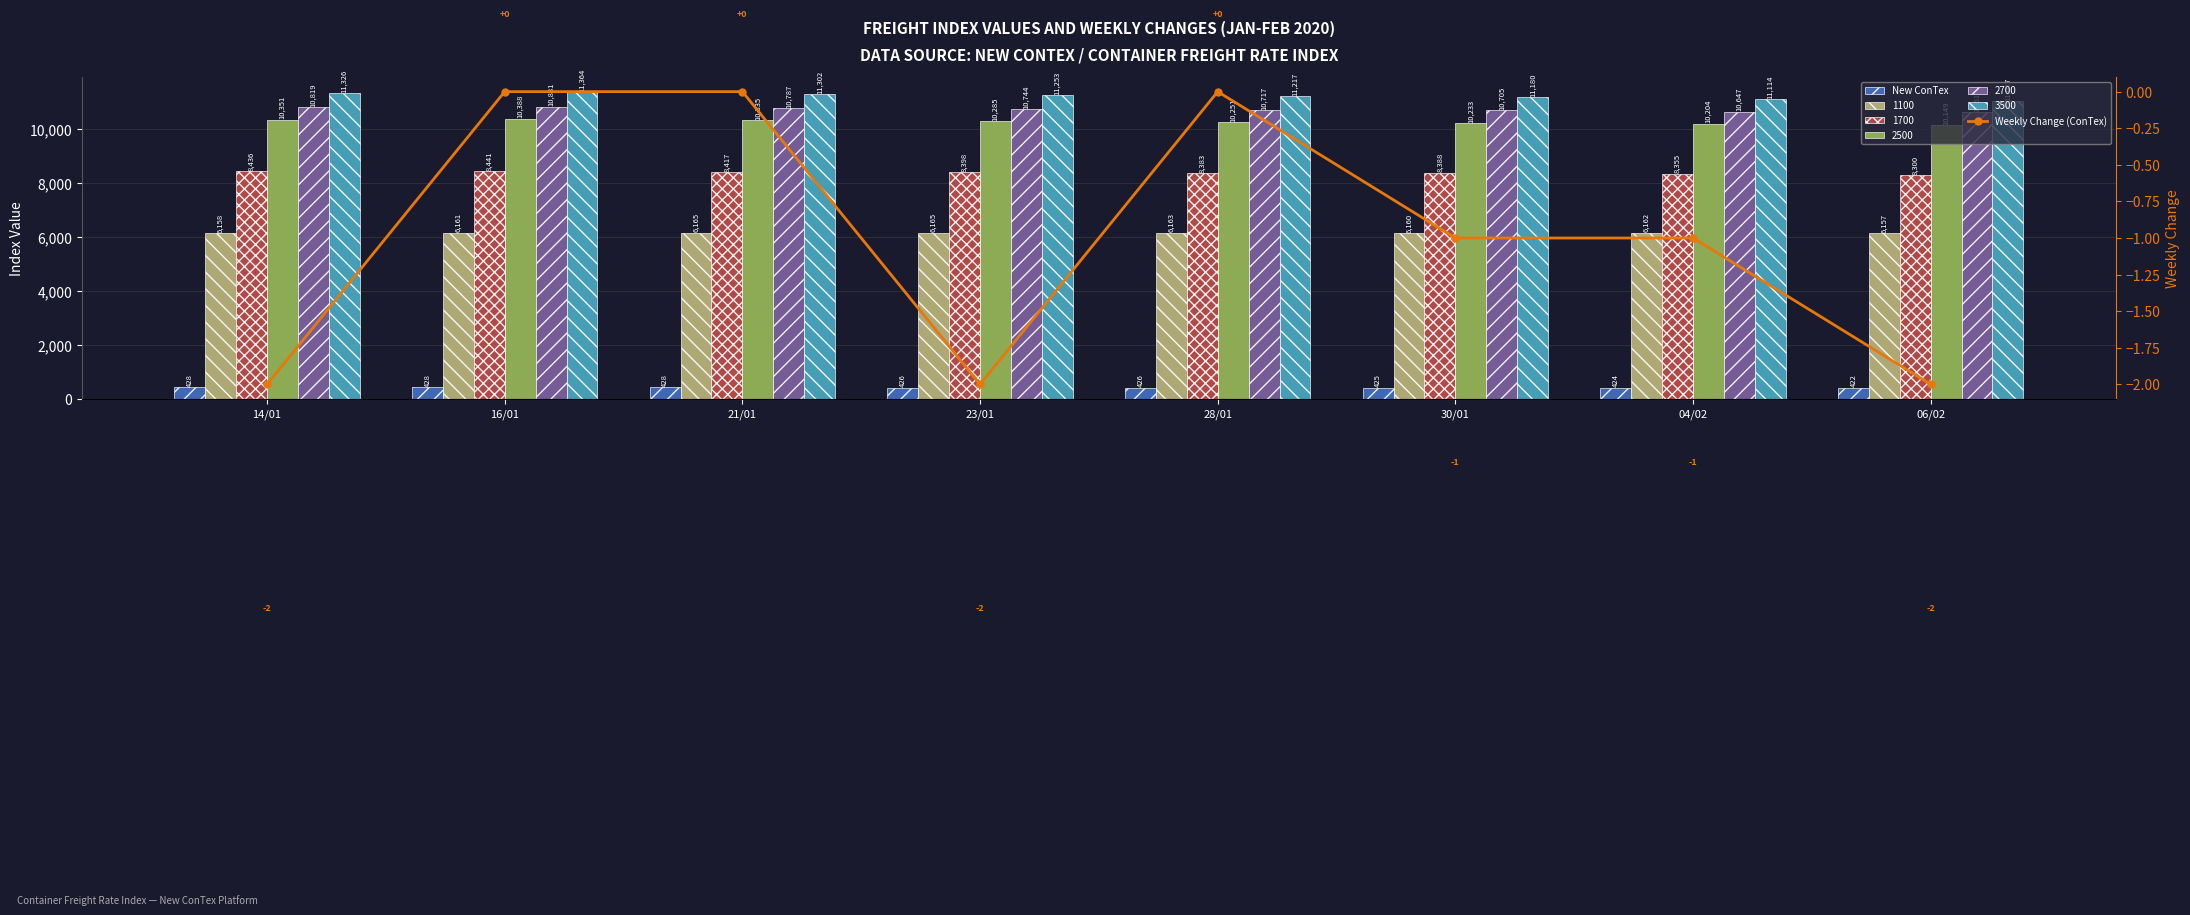

Where is New ConTex nearest to the value 425?

30/01